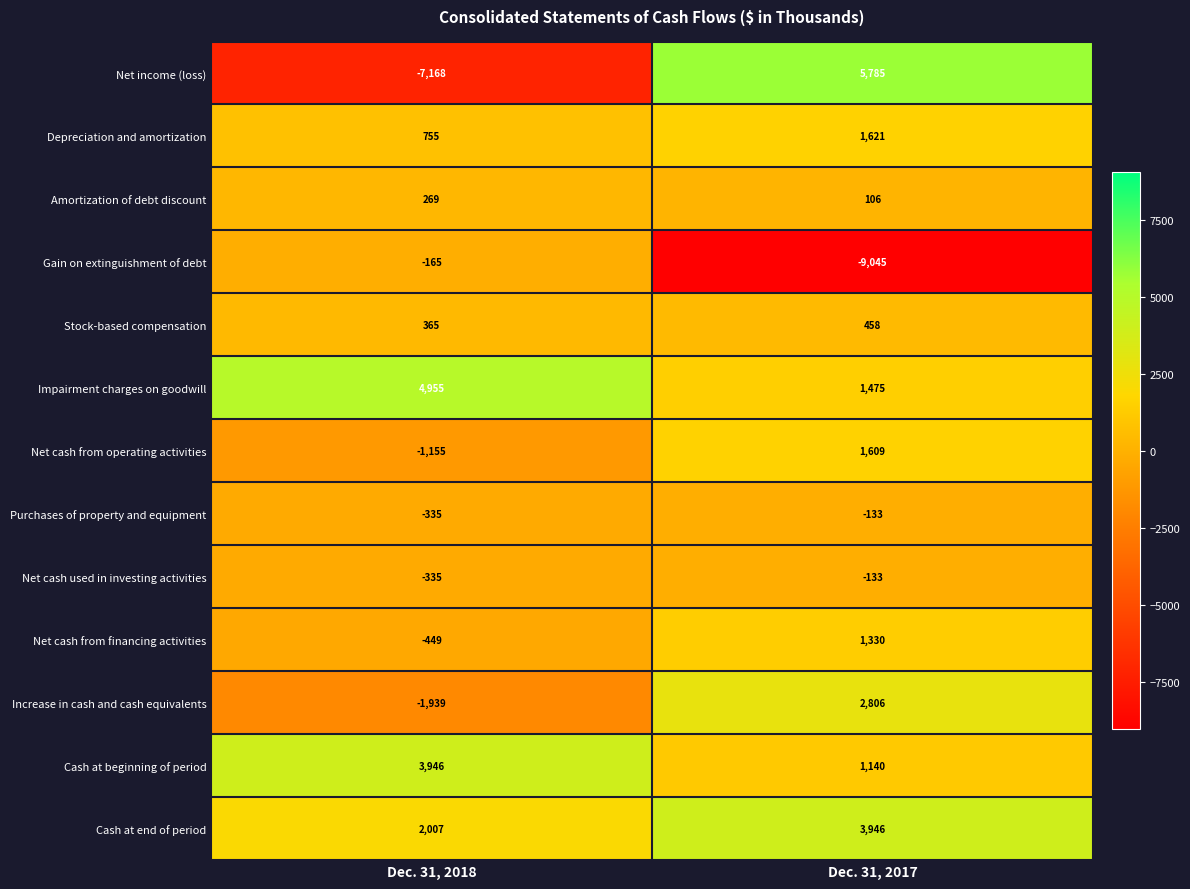

What is the maximum value shown in the chart?

5785